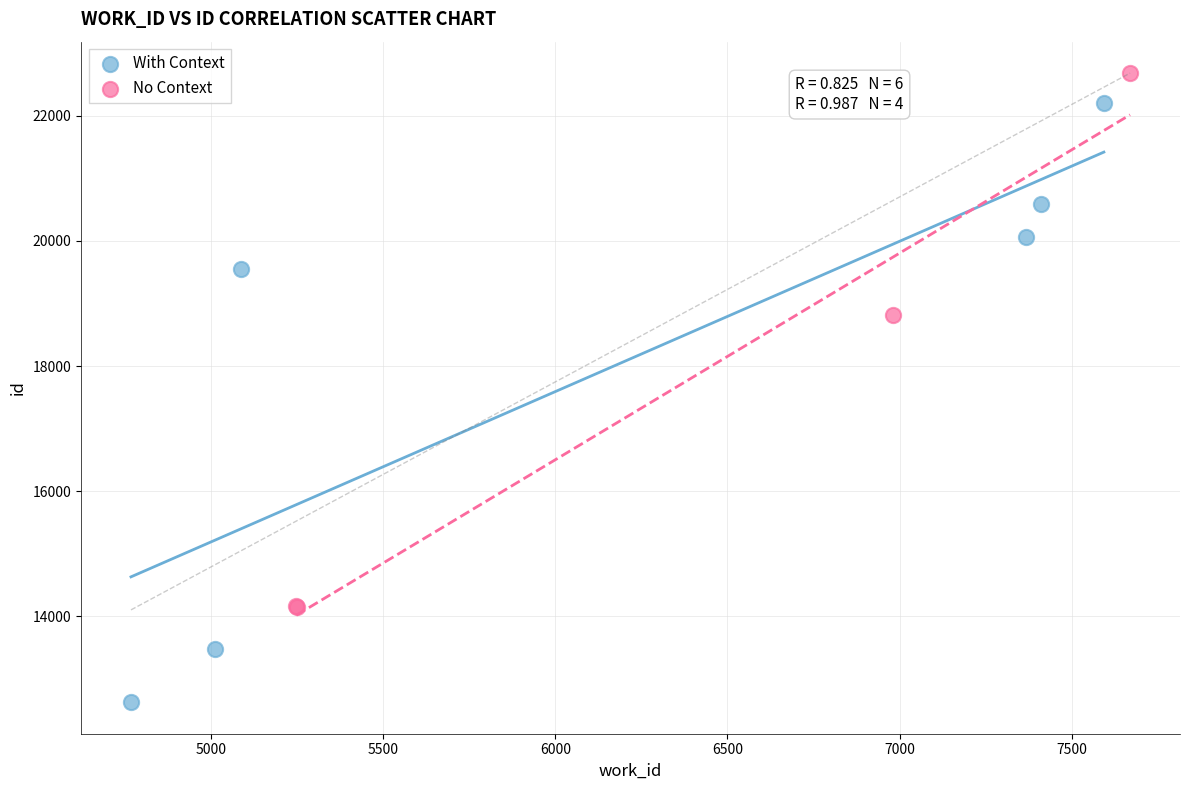

Which series reaches the minimum Y coordinate?

With Context